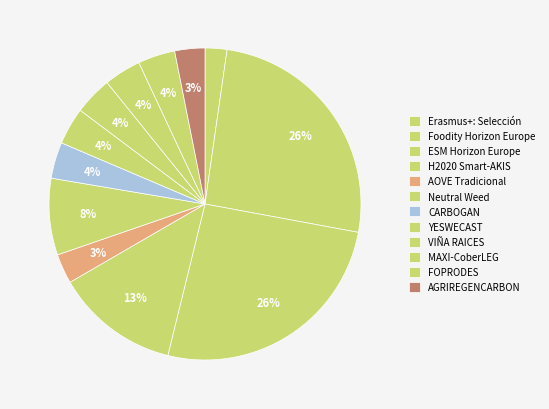

Rank the categories by value from highest to lowest.

Proxecto ESM de Horizon Europe, Proxecto Foodity de Horizon Europe, Proxecto H2020 Smart-AKIS, Proxecto Horizon Europe Neutral Weed, Grupo Operativo VIÑA RAICES, Grupo Operativo YESWECAST, Grupo Operativo FOPRODES, Grupo operativo MAXI-CoberLEG, Grupo Operativo CARBOGAN, Grupo Operativo AGRIREGENCARBON, AOVE-Grupo Operativo Tradicional, Proxecto Erasmus+: Programa de selección